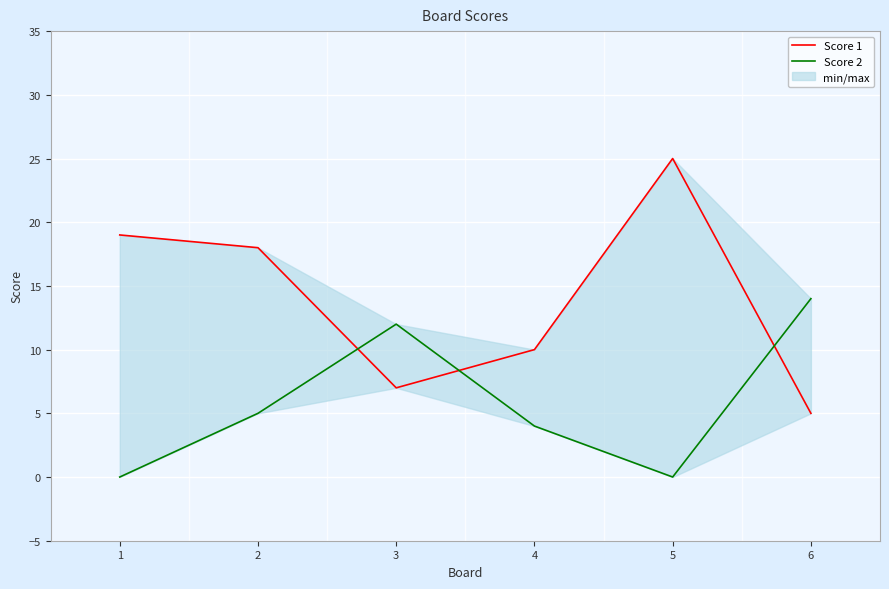

How many interior local valleys does the Score 1 series have?

1